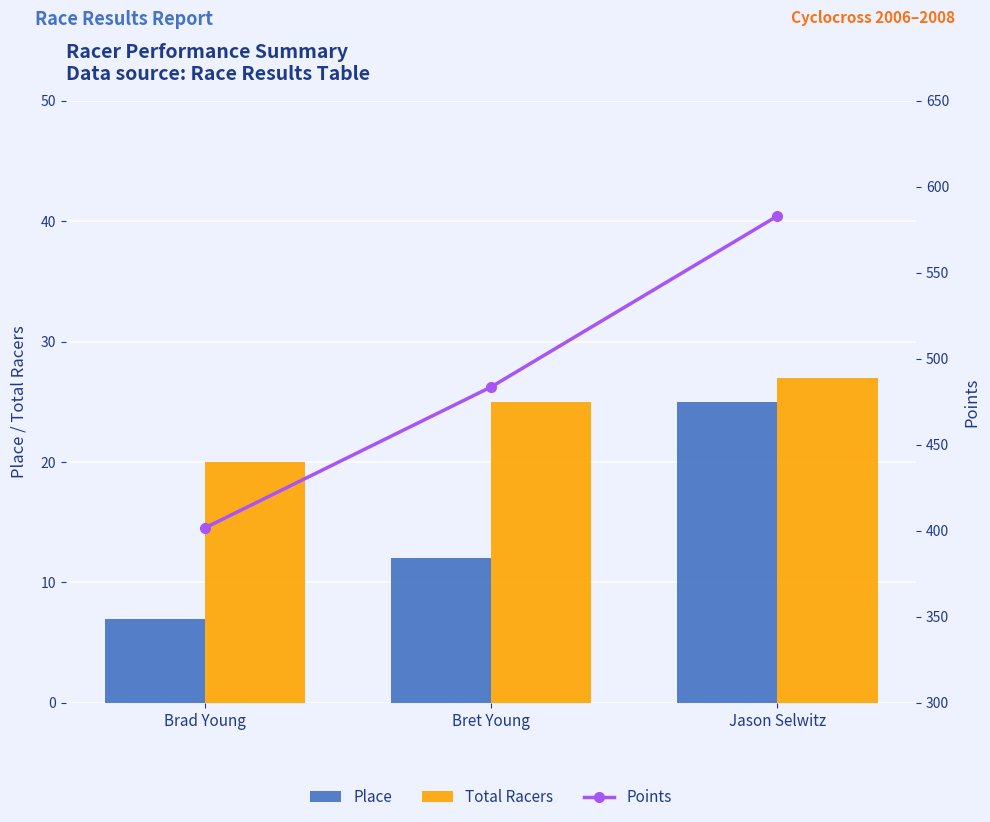

What is the lowest value of the Total Racers series?

20